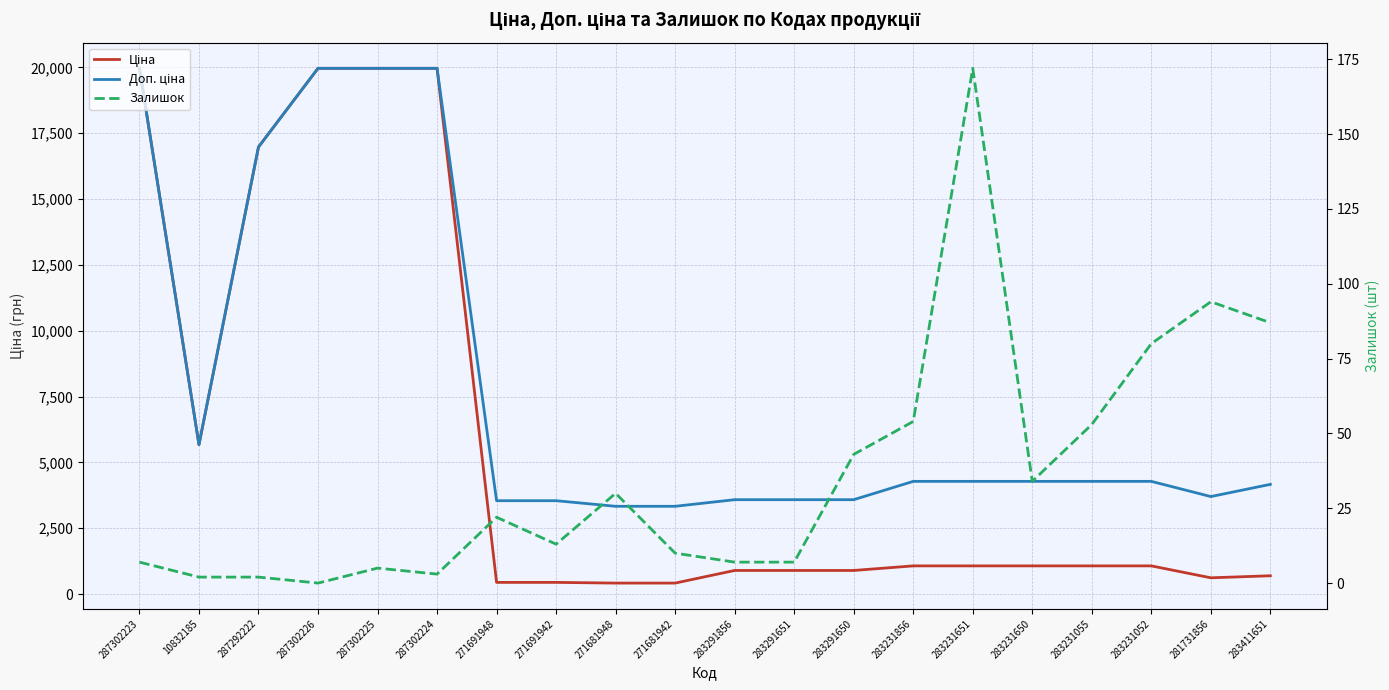

Where is the first local maximum for Залишок?

287302225